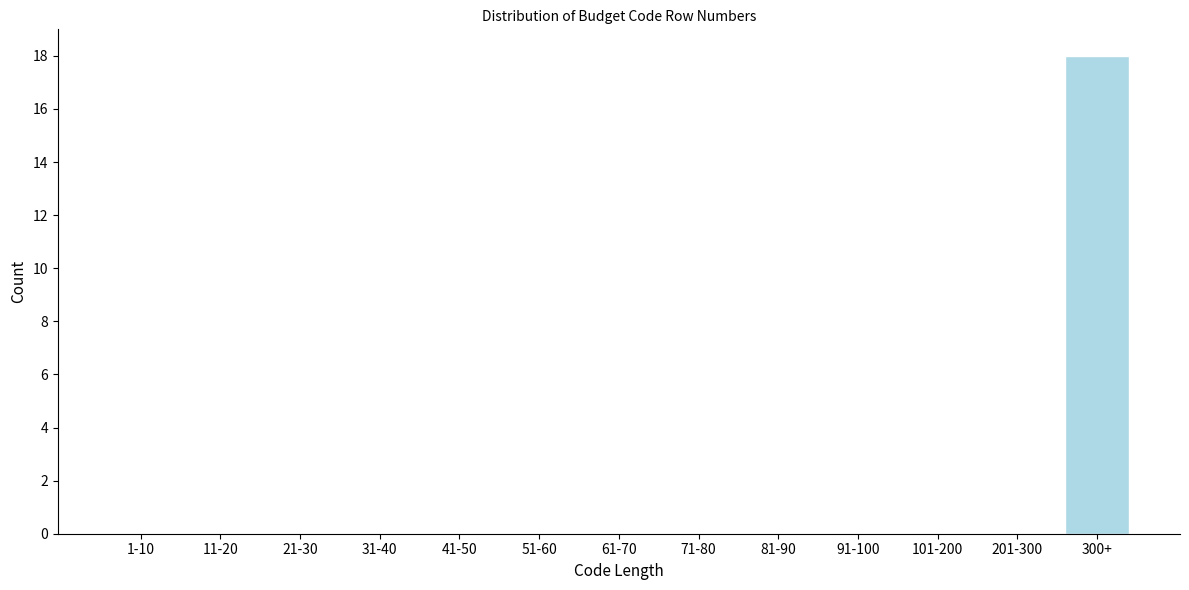

Reading right to left, extract all data points from this chart.

300+=18	201-300=0	101-200=0	91-100=0	81-90=0	71-80=0	61-70=0	51-60=0	41-50=0	31-40=0	21-30=0	11-20=0	1-10=0